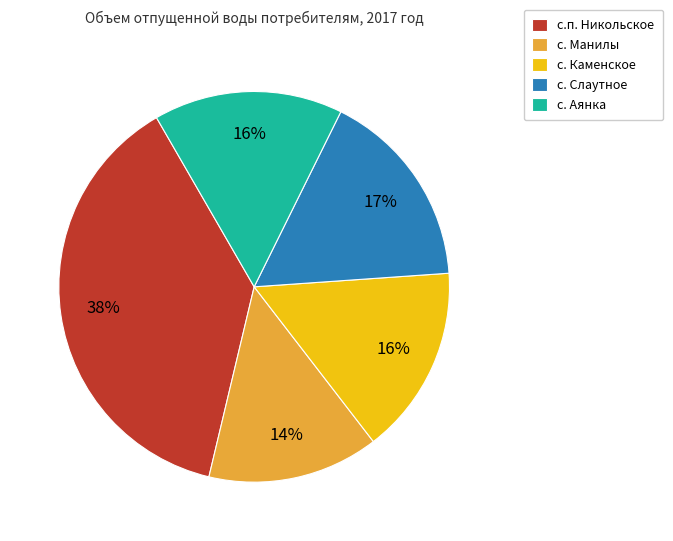

Is there any slice that represents more than half of the pie?

No